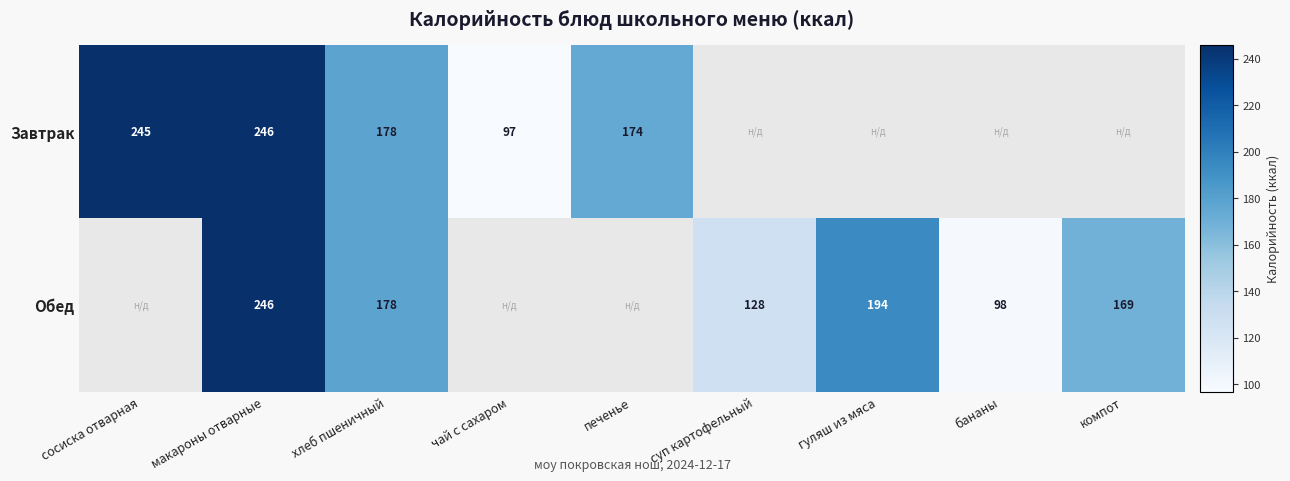

Count the number of categories in the chart.

9